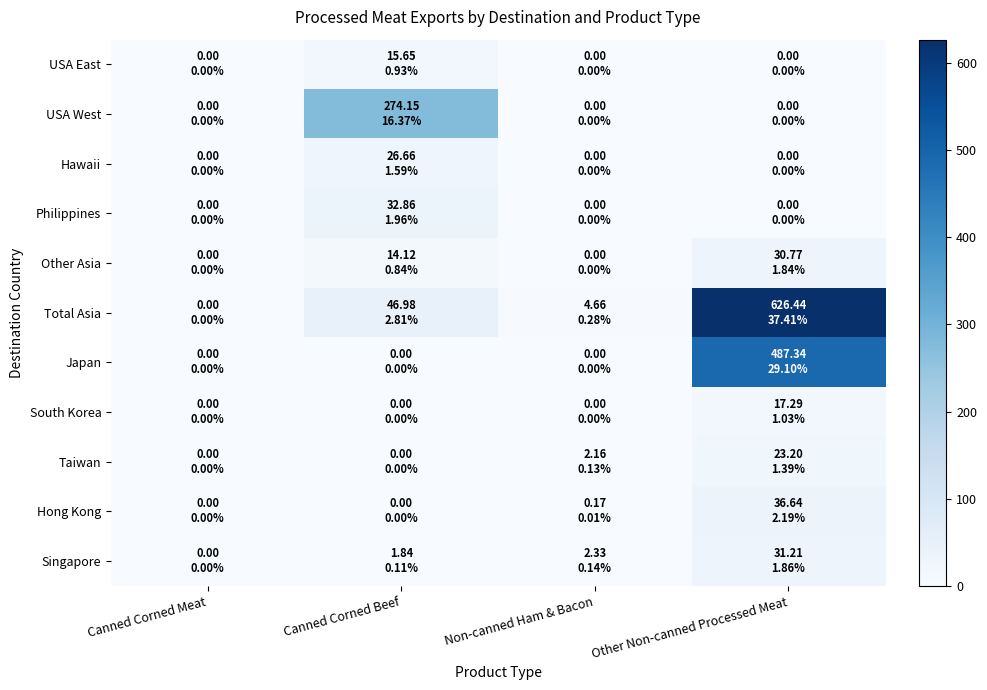

Reading left to right, list all the values displayed in this chart.

USA East: Canned Corned Meat=0.0	Canned Corned Beef=15.6	Non-canned Ham & Bacon=0.0	Other Non-canned Processed Meat=0.0
USA West: Canned Corned Meat=0.0	Canned Corned Beef=274.1	Non-canned Ham & Bacon=0.0	Other Non-canned Processed Meat=0.0
Hawaii: Canned Corned Meat=0.0	Canned Corned Beef=26.7	Non-canned Ham & Bacon=0.0	Other Non-canned Processed Meat=0.0
Philippines: Canned Corned Meat=0.0	Canned Corned Beef=32.9	Non-canned Ham & Bacon=0.0	Other Non-canned Processed Meat=0.0
Other Asia: Canned Corned Meat=0.0	Canned Corned Beef=14.1	Non-canned Ham & Bacon=0.0	Other Non-canned Processed Meat=30.8
Total Asia: Canned Corned Meat=0.0	Canned Corned Beef=47.0	Non-canned Ham & Bacon=4.7	Other Non-canned Processed Meat=626.4
Japan: Canned Corned Meat=0.0	Canned Corned Beef=0.0	Non-canned Ham & Bacon=0.0	Other Non-canned Processed Meat=487.3
South Korea: Canned Corned Meat=0.0	Canned Corned Beef=0.0	Non-canned Ham & Bacon=0.0	Other Non-canned Processed Meat=17.3
Taiwan: Canned Corned Meat=0.0	Canned Corned Beef=0.0	Non-canned Ham & Bacon=2.2	Other Non-canned Processed Meat=23.2
Hong Kong: Canned Corned Meat=0.0	Canned Corned Beef=0.0	Non-canned Ham & Bacon=0.2	Other Non-canned Processed Meat=36.6
Singapore: Canned Corned Meat=0.0	Canned Corned Beef=1.8	Non-canned Ham & Bacon=2.3	Other Non-canned Processed Meat=31.2